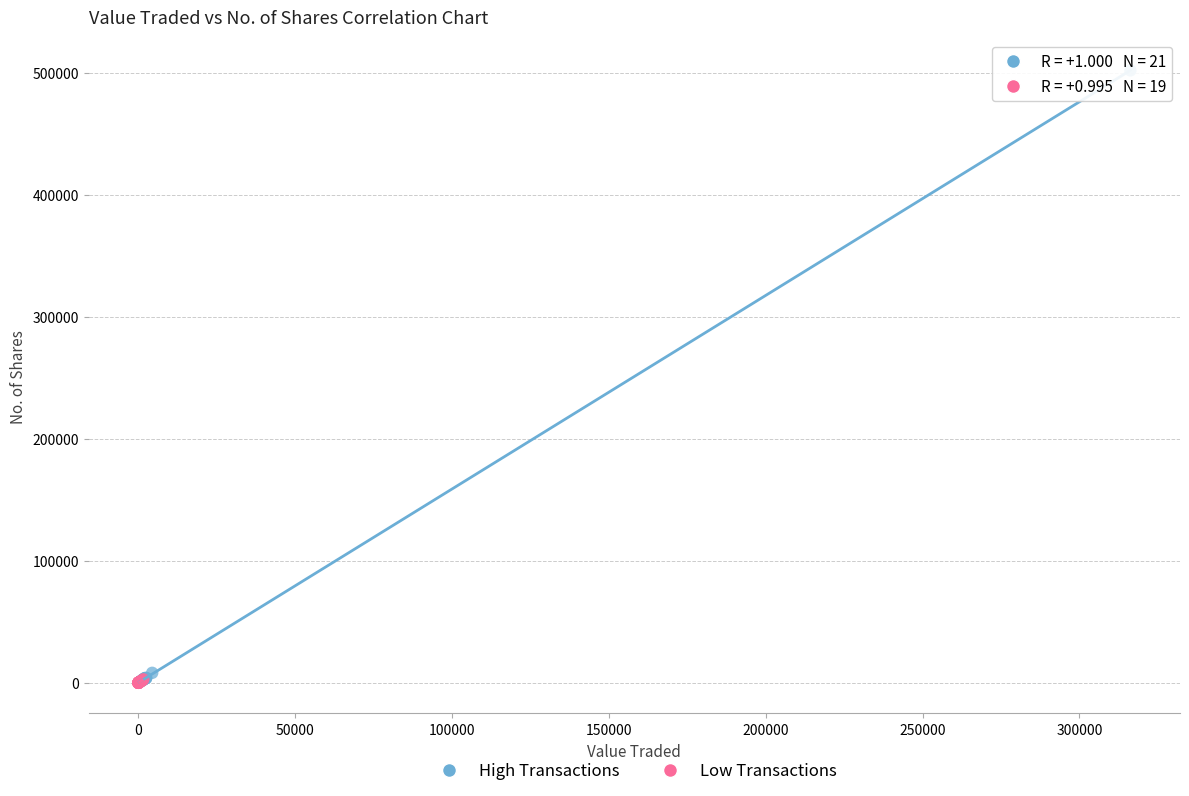

Which series reaches the maximum Y coordinate?

High Transactions